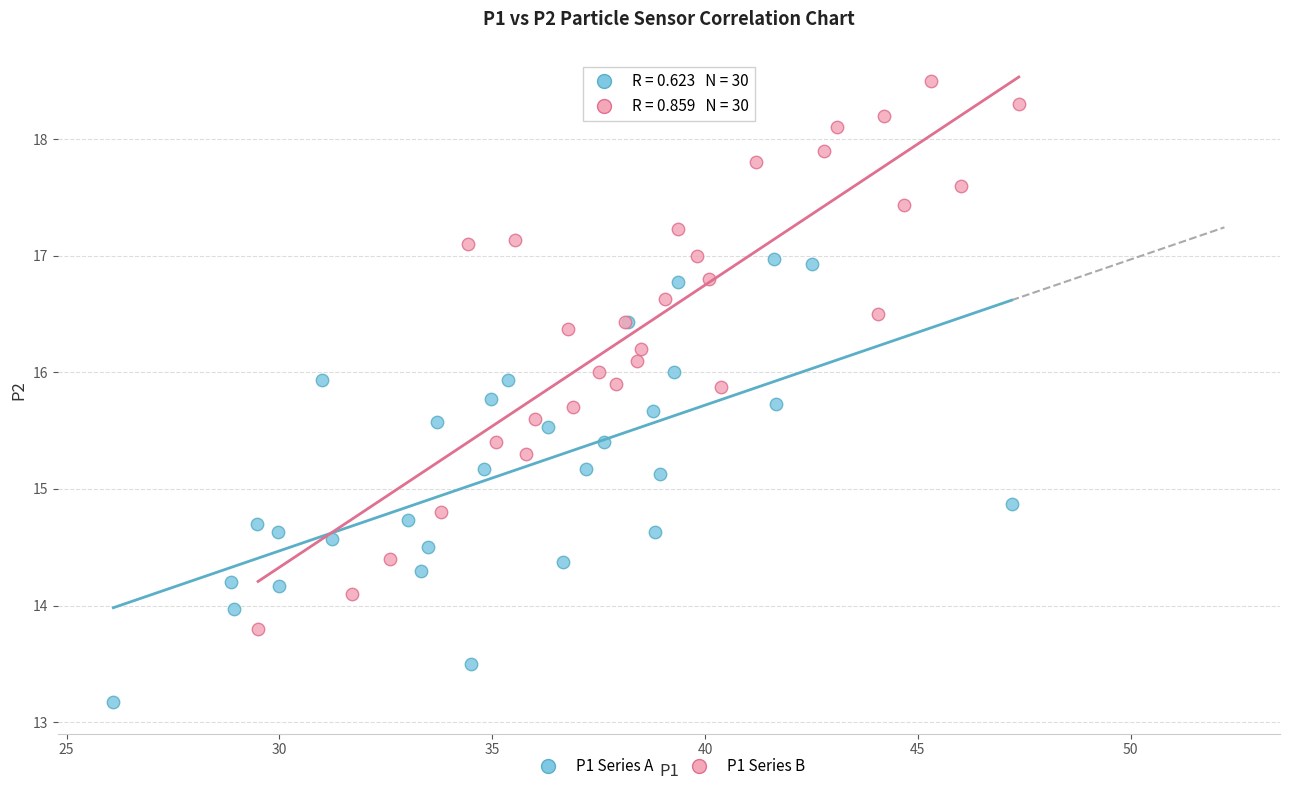

Which series contains the highest Y value?

P1 Series B